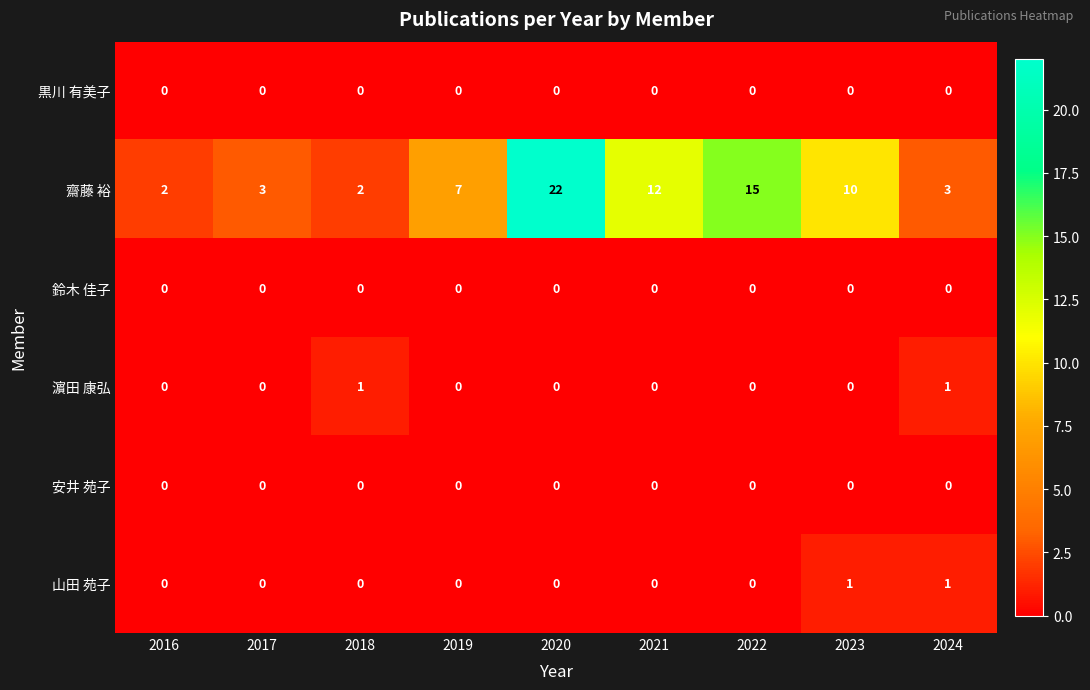

At which category is the sum across all series the highest?

2020